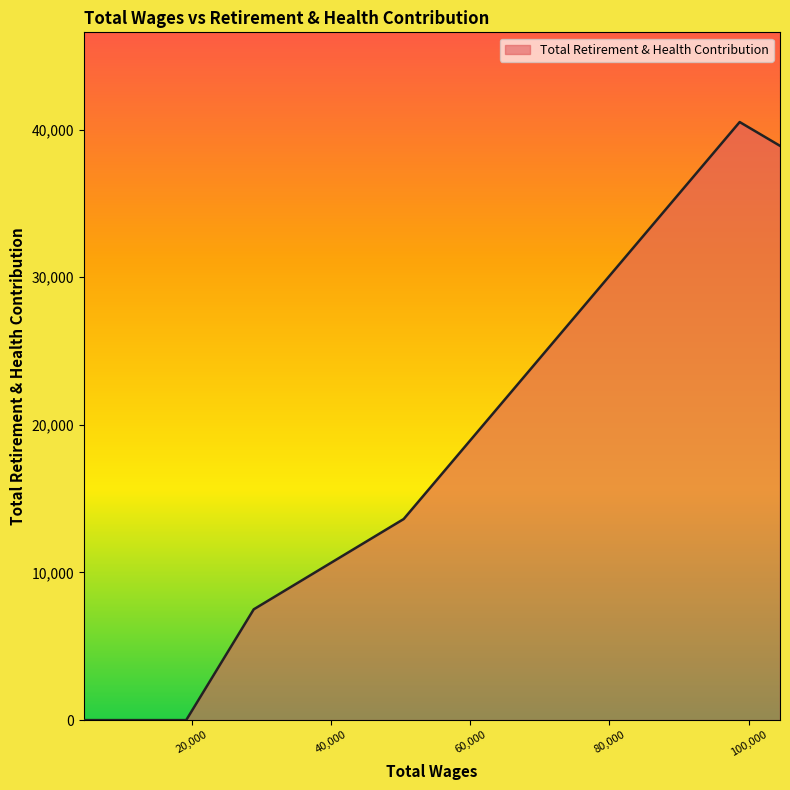

What is the maximum value shown in the chart?

40508